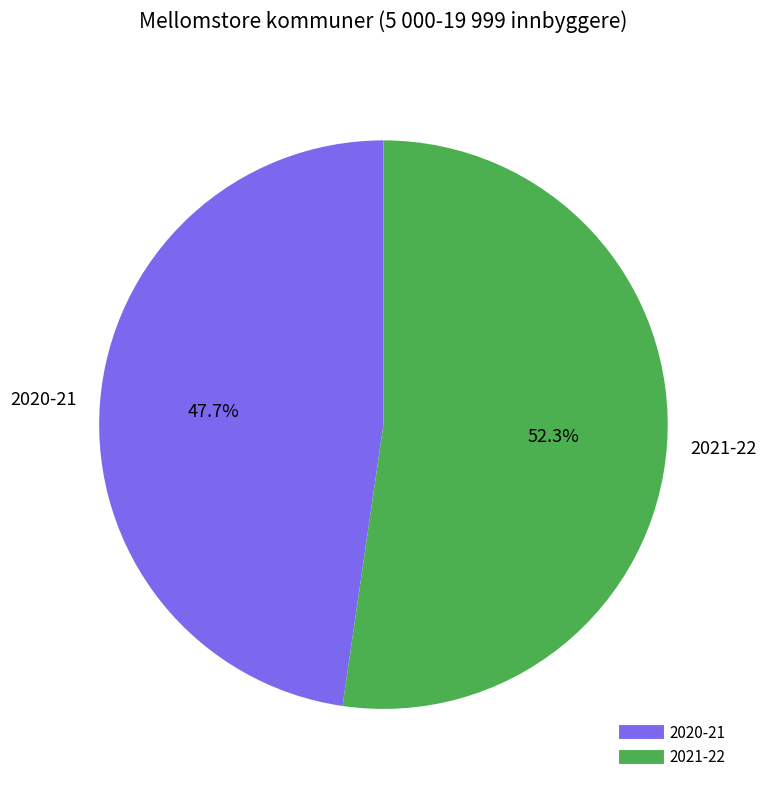

Rank the categories by value from highest to lowest.

2021-22, 2020-21